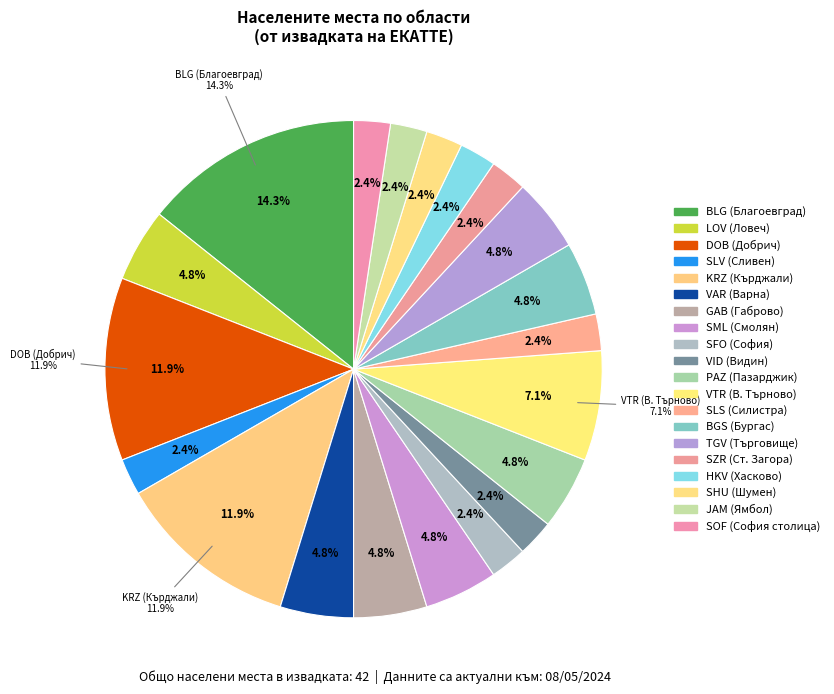

Is there a majority slice in this chart?

No